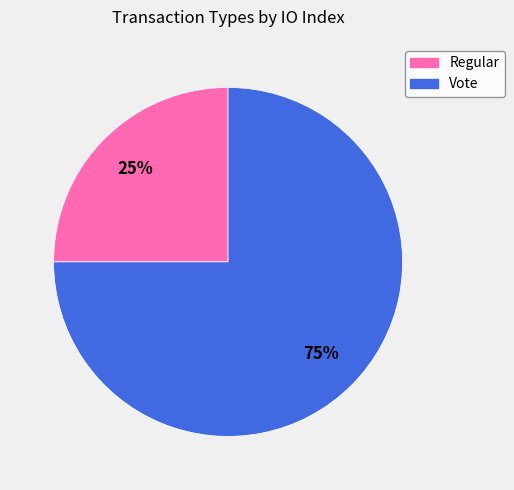

What is the majority slice?

Vote